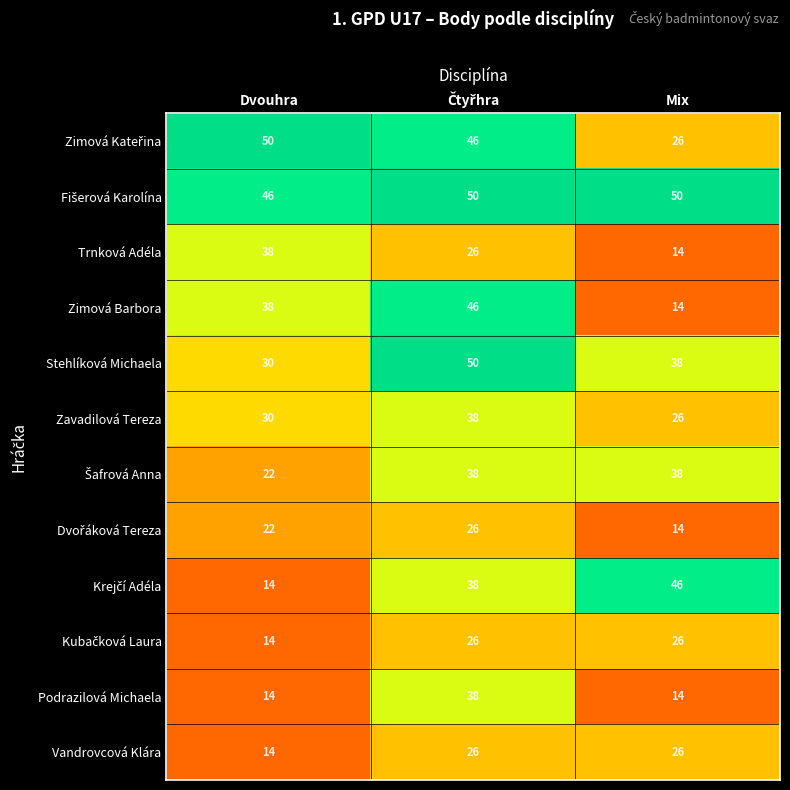

What is the maximum value shown in the chart?

50